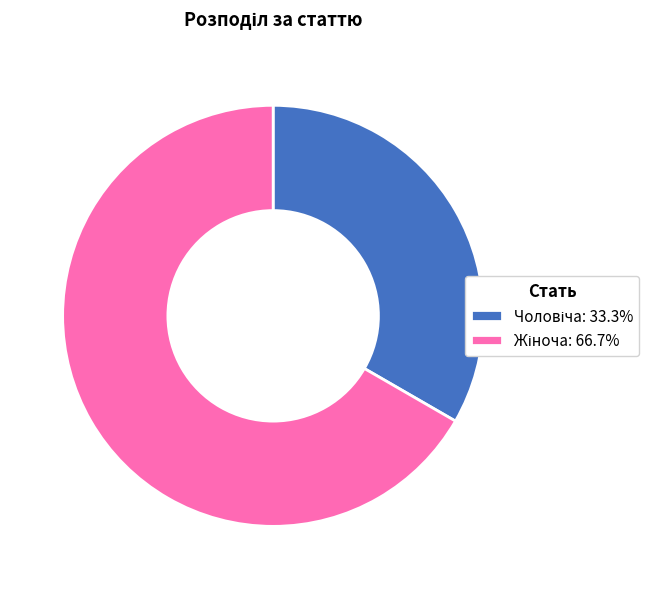

Is there any slice that represents more than half of the pie?

Yes